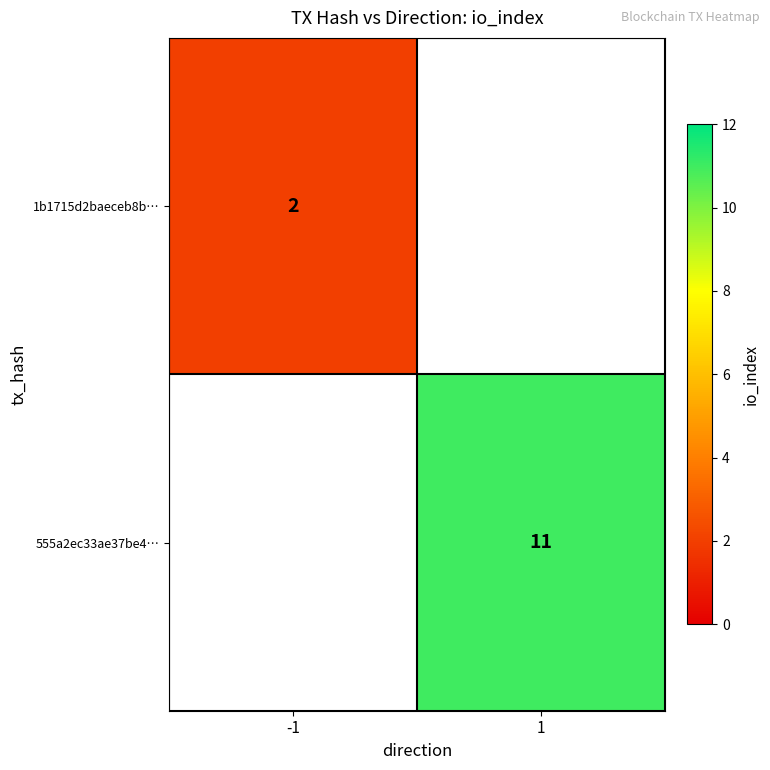

Count the number of data series in this chart.

2